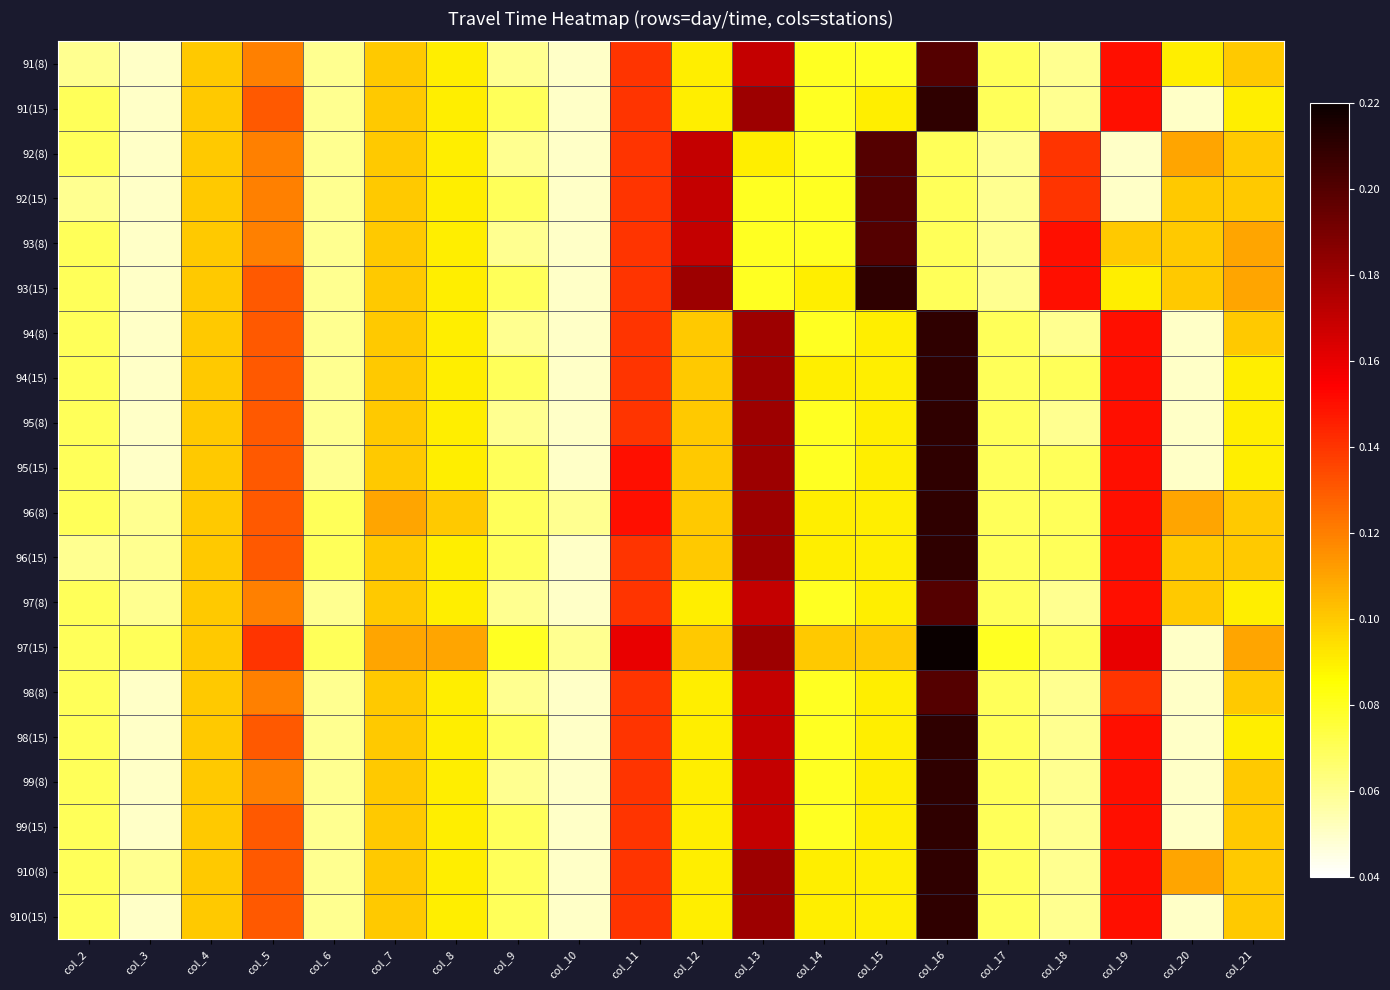

How many distinct data groups are displayed?

20